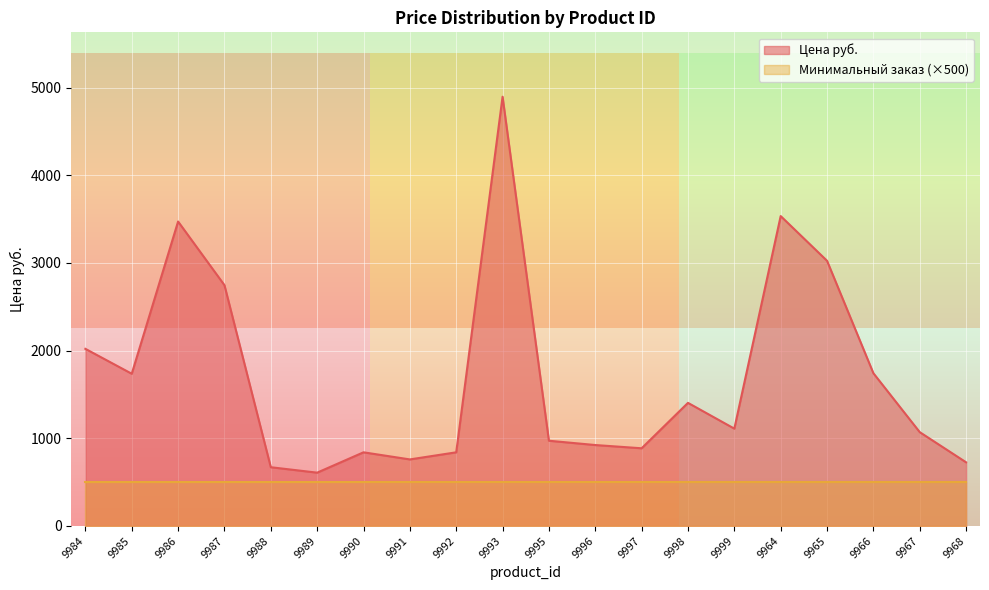

Does the chart display data point markers on the line(s)?

No